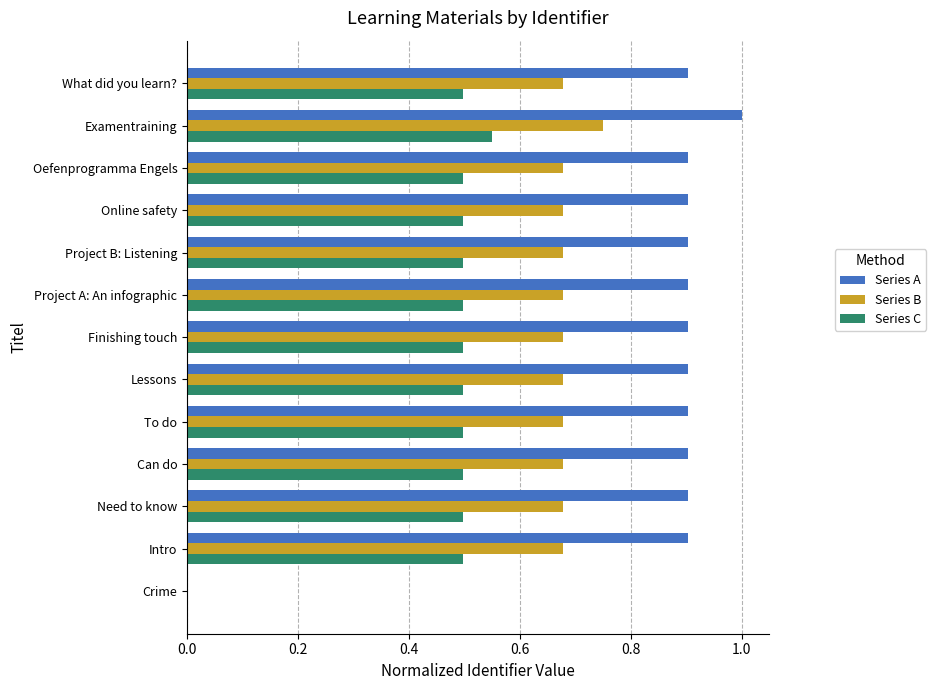

Which label corresponds to the largest value in the chart?

Examentraining